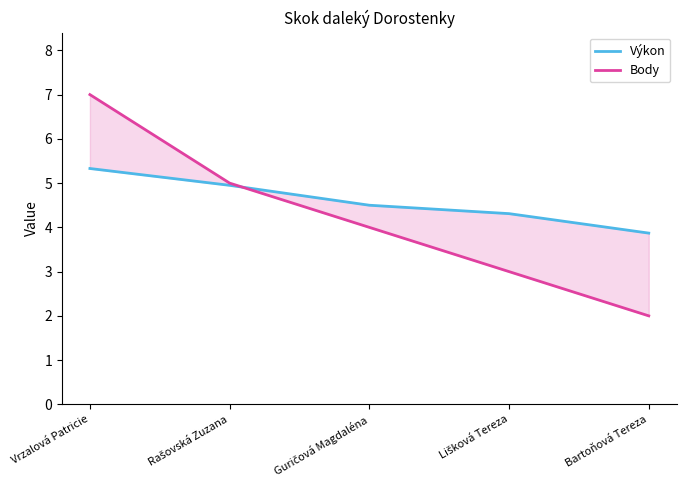

What is the value of the Body point at the 4th from the left?

3.0